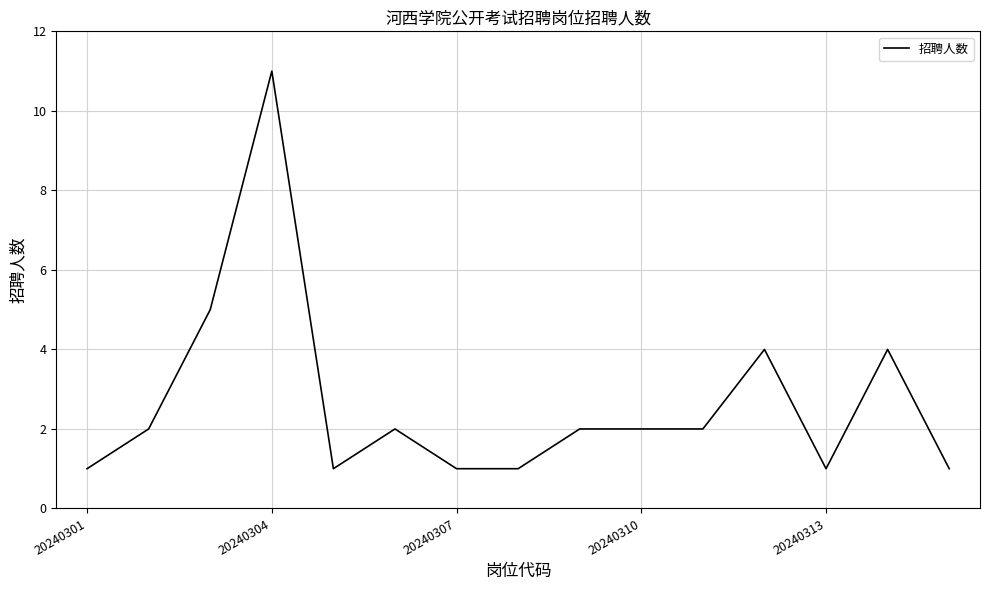

What is the difference between the maximum and minimum values?

10